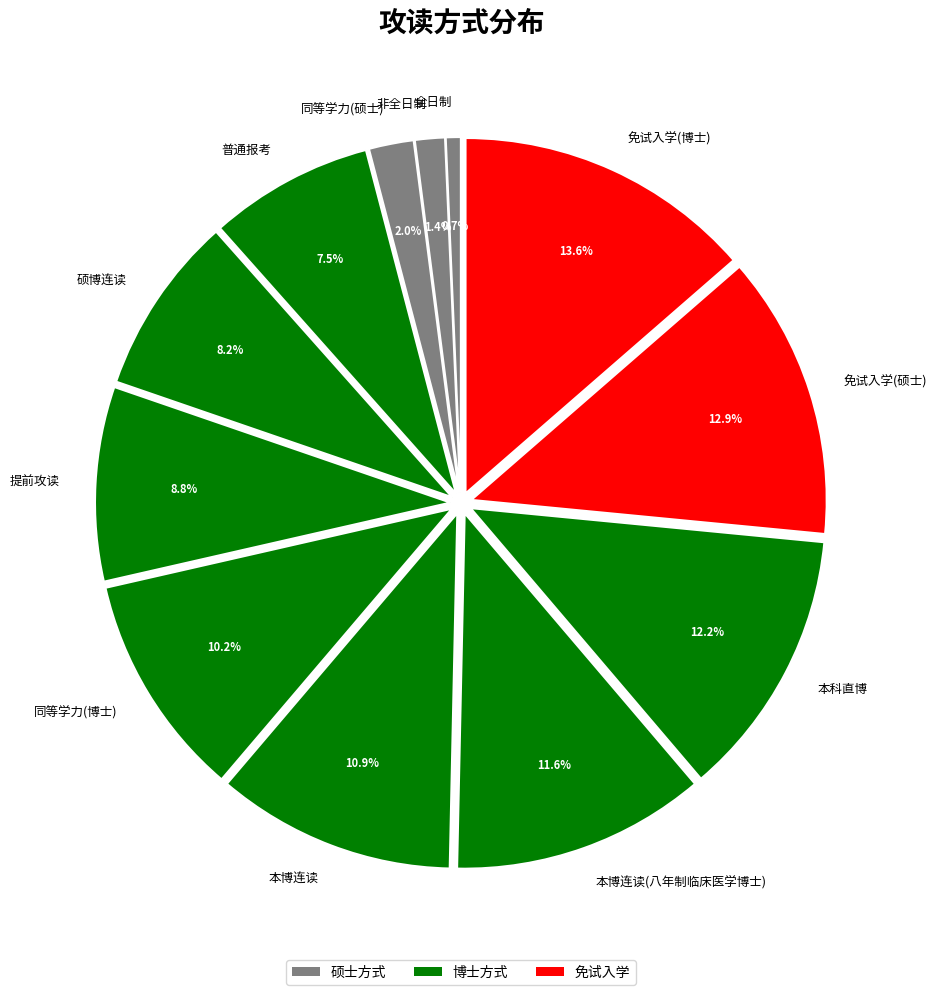

To the nearest percent, what is the difference between the largest and smallest slice percentages?

13%